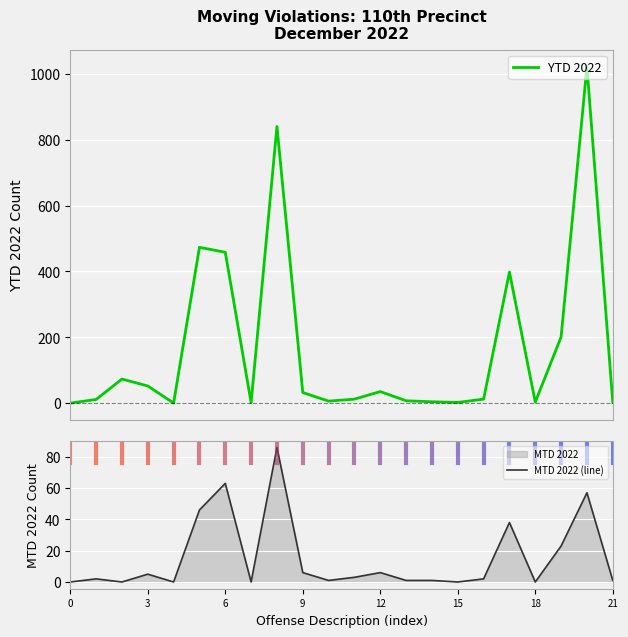

Rank the series by their average value, from highest to lowest.

YTD 2022, MTD 2022 (line)